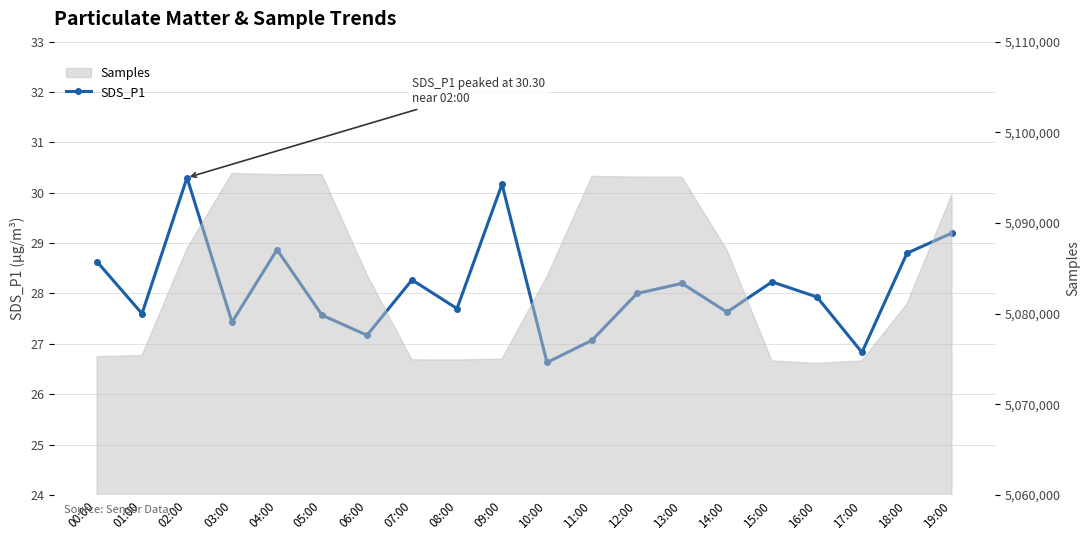

Reading left to right, transcribe all the data shown in this chart.

00:00=28.6	01:00=27.6	02:00=30.3	03:00=27.4	04:00=28.9	05:00=27.6	06:00=27.2	07:00=28.3	08:00=27.7	09:00=30.2	10:00=26.6	11:00=27.1	12:00=28.0	13:00=28.2	14:00=27.6	15:00=28.2	16:00=27.9	17:00=26.8	18:00=28.8	19:00=29.2